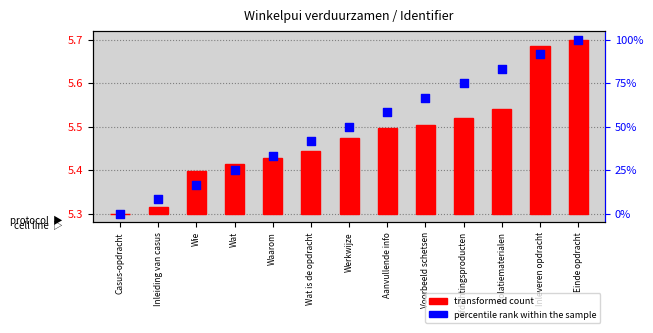

At how many categories does at least one series exceed 4?

13